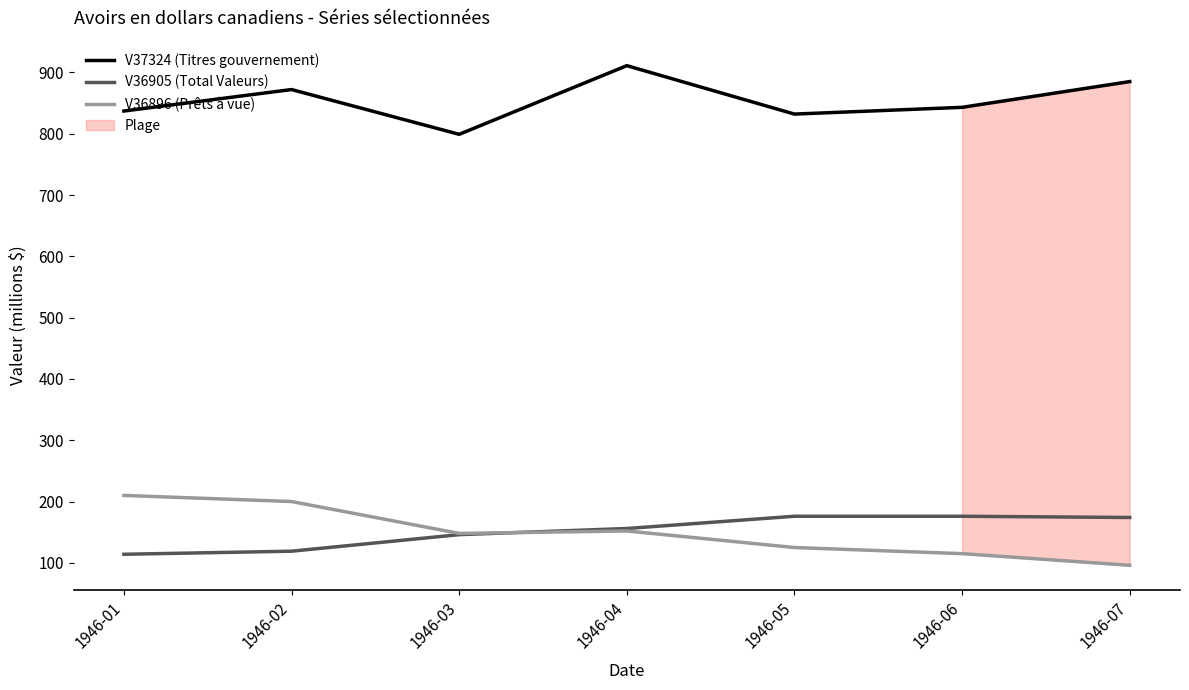

Where is V36896 (Prêts à vue) nearest to the value 153?

1946-04